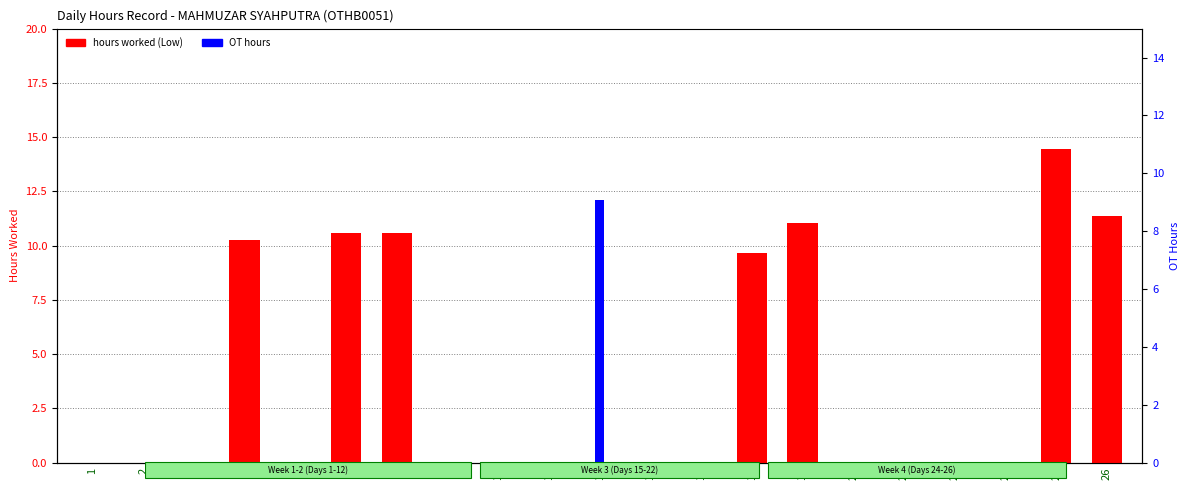

Is the value of OT hours at 20 greater than the value of Low (hours worked) at 10?

No